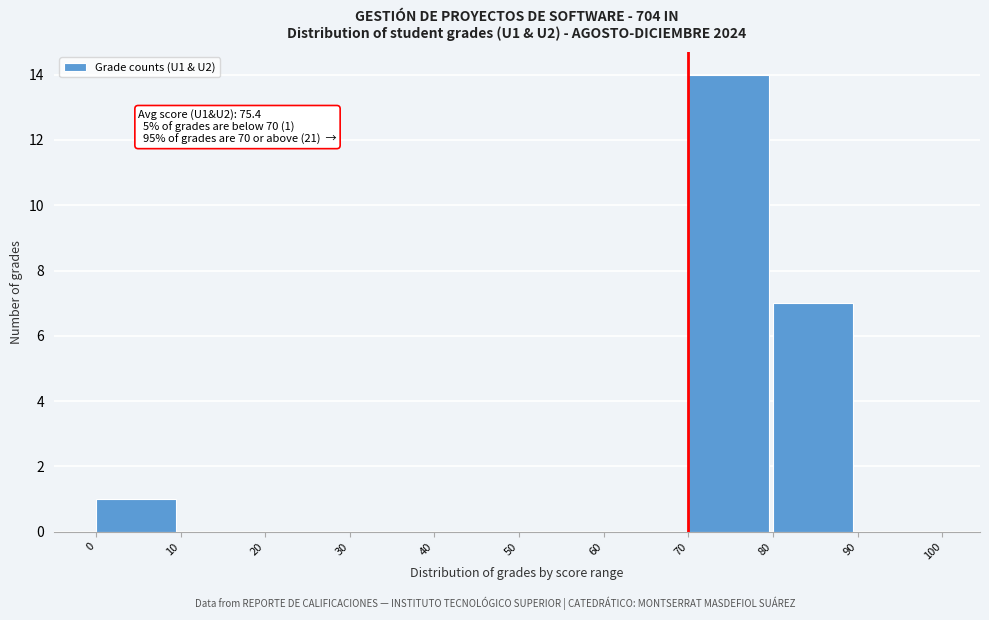

Which range on the x-axis has the tallest bar?

70 to 80